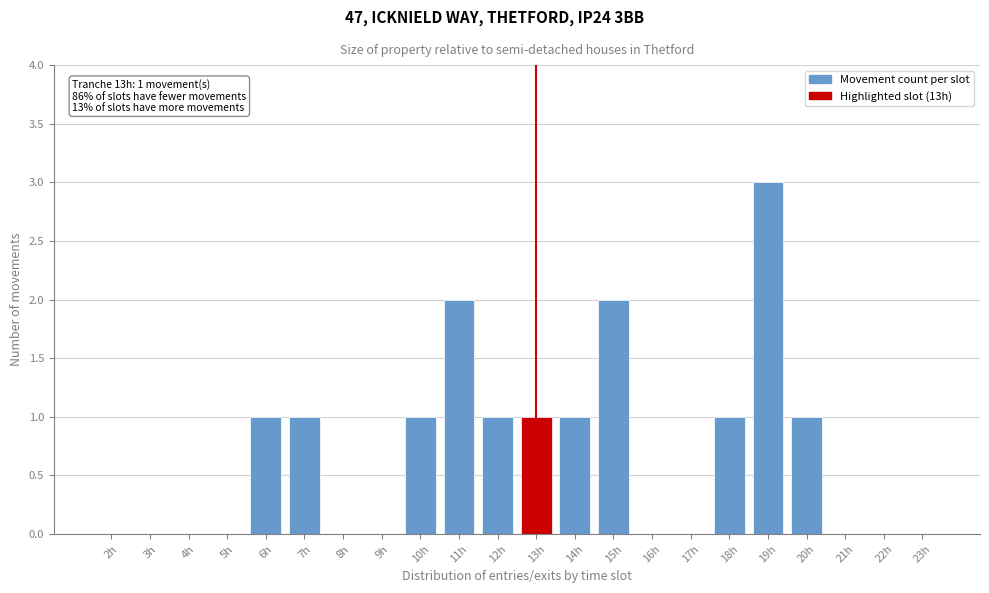

Reading left to right, list all the values displayed in this chart.

2h=0	3h=0	4h=0	5h=0	6h=1	7h=1	8h=0	9h=0	10h=1	11h=2	12h=1	13h=1	14h=1	15h=2	16h=0	17h=0	18h=1	19h=3	20h=1	21h=0	22h=0	23h=0